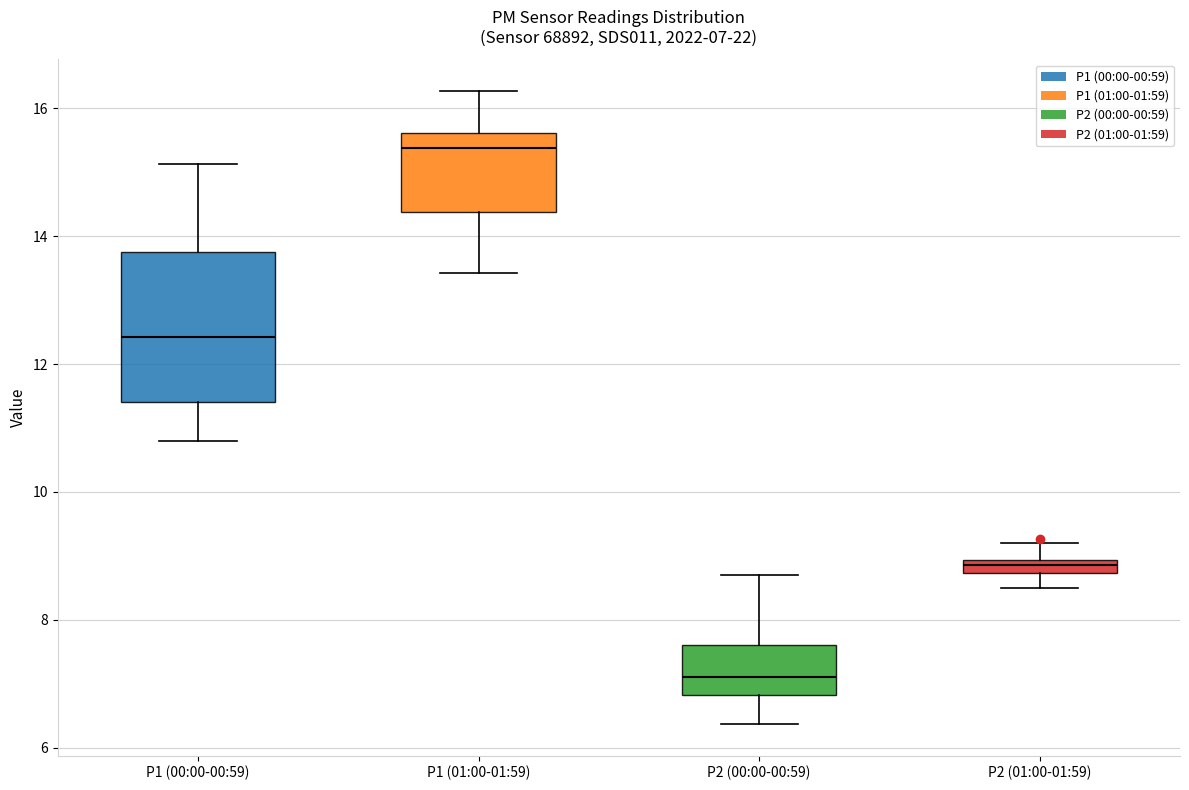

Which box's median line is the highest?

P1 (01:00-01:59)